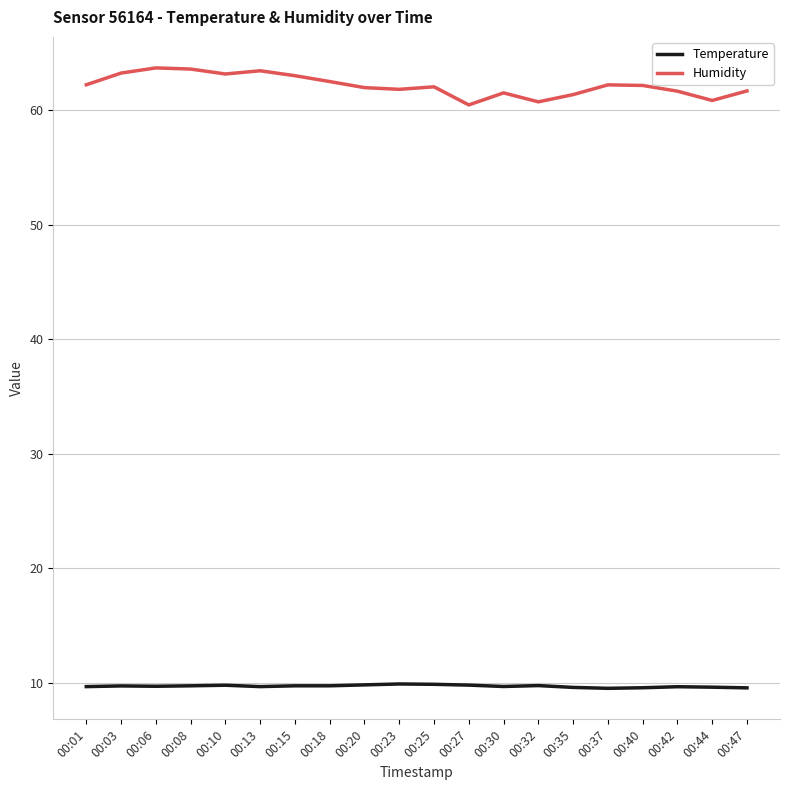

What are all the series names shown in the legend?

Temperature, Humidity